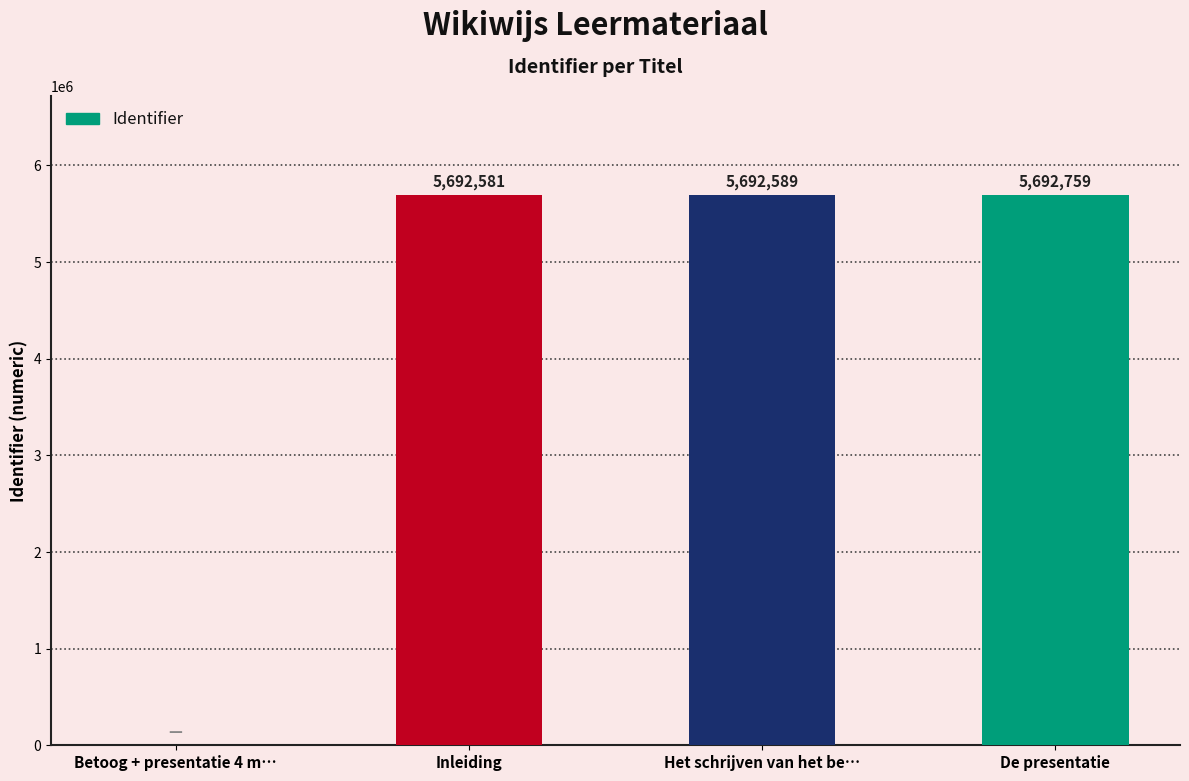

What is the sum of the values at Inleiding and Het schrijven van het be…?

11385170